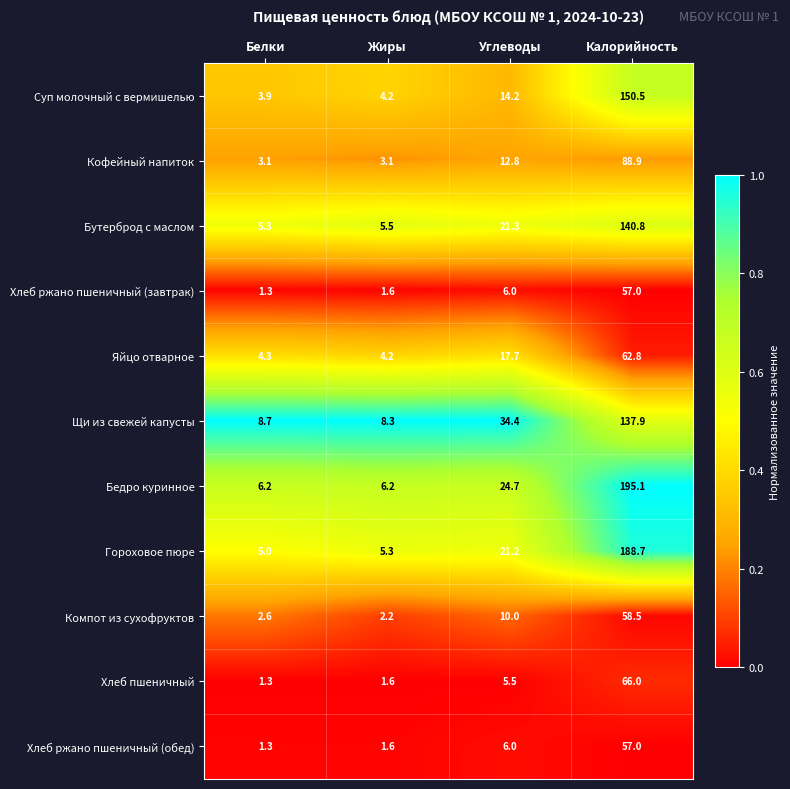

Which label corresponds to the smallest value in the chart?

Белки